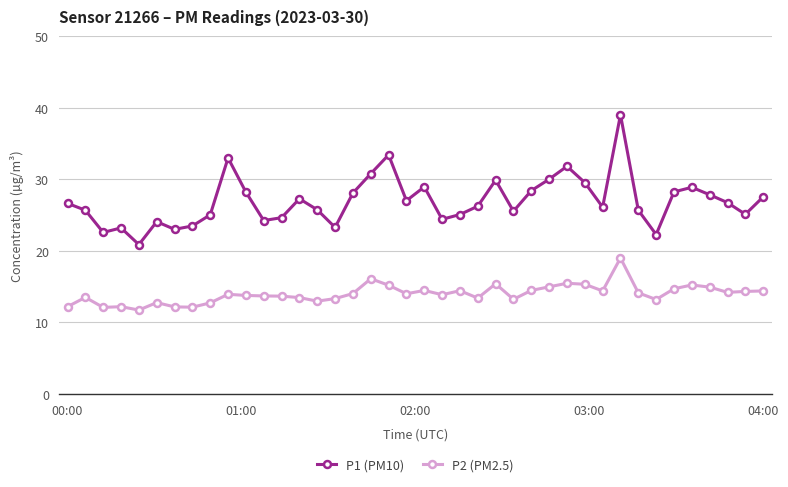

Which series has the widest spread of values?

P1 (PM10)